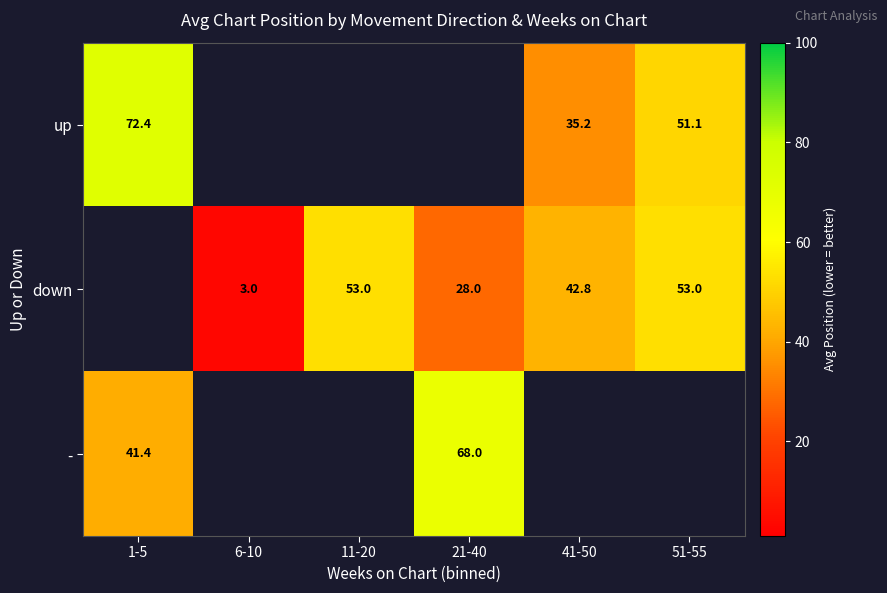

Which category has the lowest value across all series?

6-10